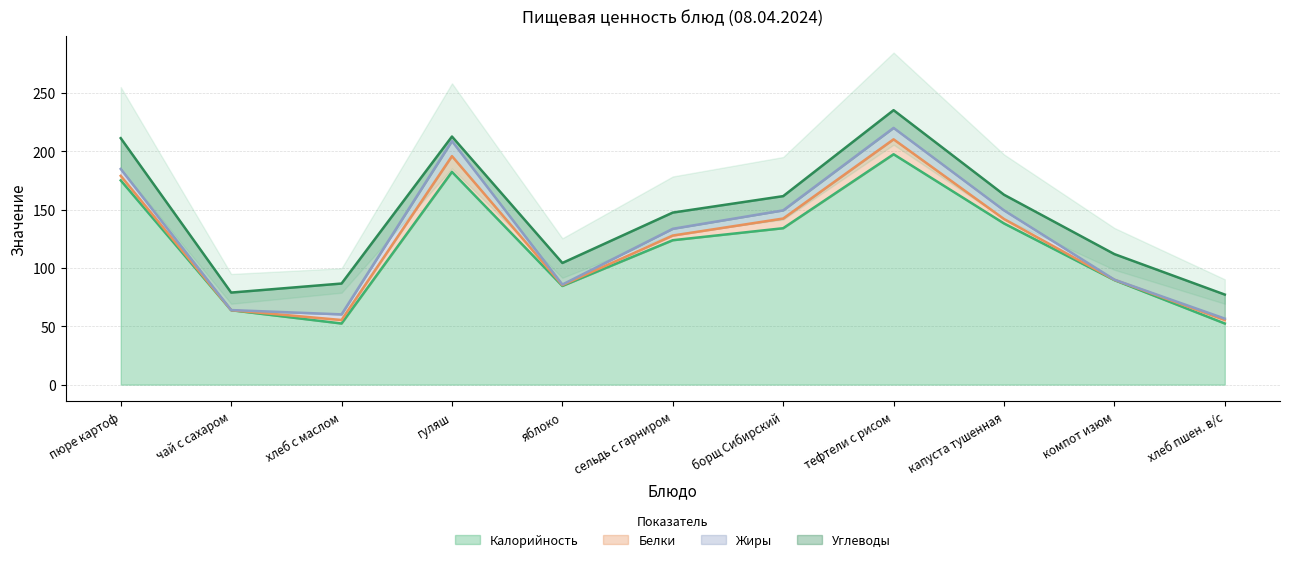

Reading right to left, what are all the values shown in this chart?

Калорийность: хлеб пшен. в/с=52.4	компот изюм=89.6	капуста тушенная=138.2	тефтели с рисом=197.5	борщ Сибирский=134.1	сельдь с гарниром=123.8	яблоко=84.6	гуляш=182.4	хлеб с маслом=52.4	чай с сахаром=63.8	пюре картоф=175.1
Белки: хлеб пшен. в/с=3.0	компот изюм=0.3	капуста тушенная=3.8	тефтели с рисом=12.8	борщ Сибирский=8.3	сельдь с гарниром=4.0	яблоко=0.7	гуляш=13.5	хлеб с маслом=3.0	чай с сахаром=0.0	пюре картоф=3.9
Жиры: хлеб пшен. в/с=1.2	компот изюм=0.1	капуста тушенная=7.4	тефтели с рисом=9.8	борщ Сибирский=7.0	сельдь с гарниром=5.8	яблоко=0.5	гуляш=12.9	хлеб с маслом=4.8	чай с сахаром=0.1	пюре картоф=5.9
Углеводы: хлеб пшен. в/с=20.6	компот изюм=21.9	капуста тушенная=13.4	тефтели с рисом=15.2	борщ Сибирский=12.2	сельдь с гарниром=13.9	яблоко=18.5	гуляш=3.9	хлеб с маслом=26.4	чай с сахаром=15.0	пюре картоф=26.4